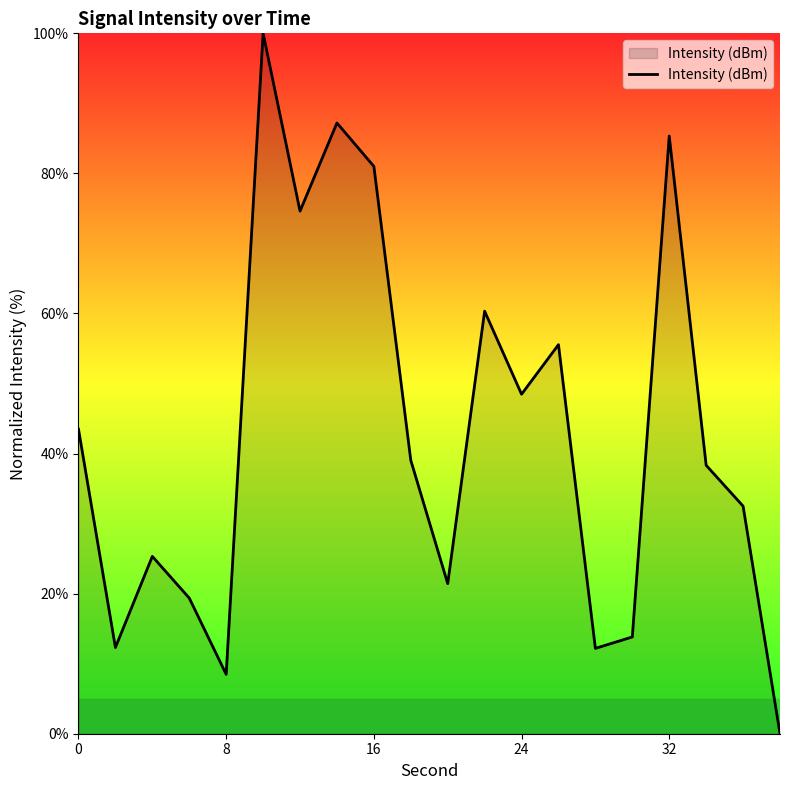

What is the maximum value shown in the chart?

100.0